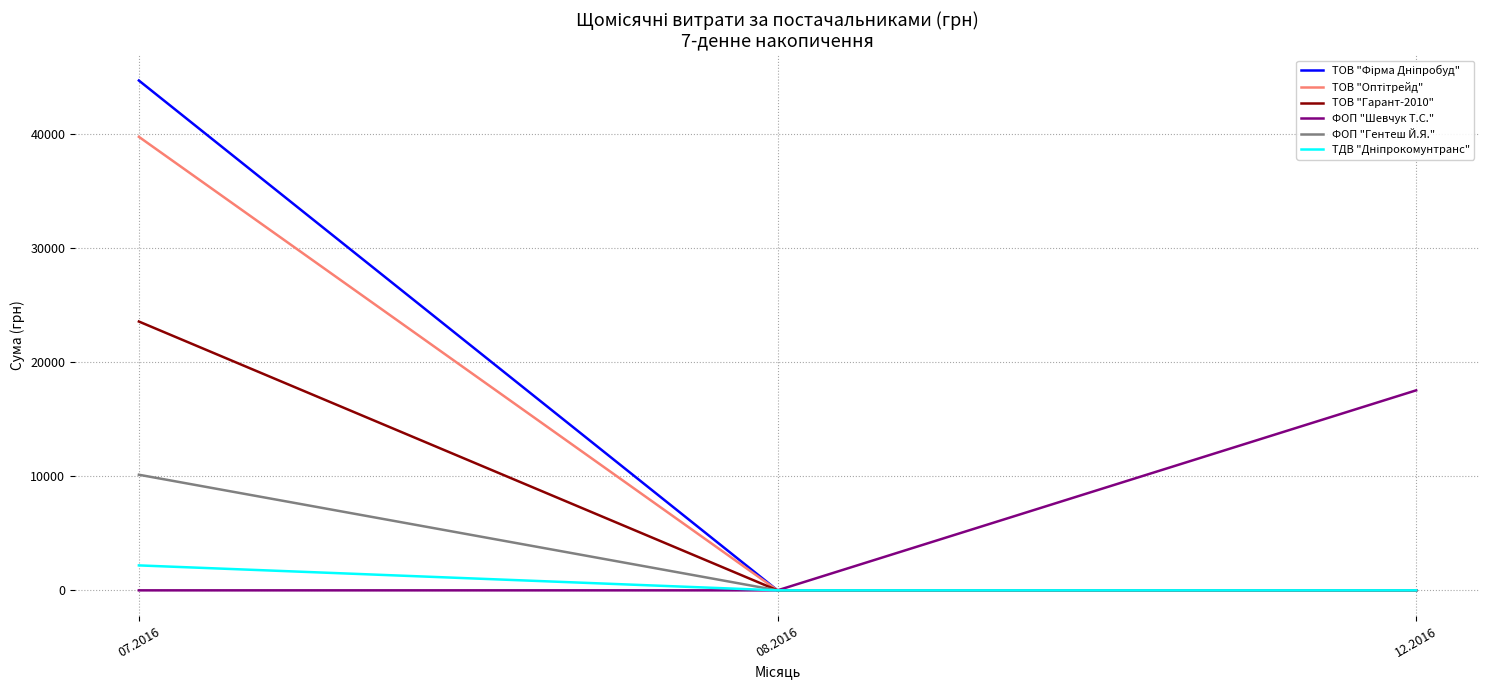

The value of ФОП "Гентеш Й.Я." at 08.2016 is 0.0. True or false?

True